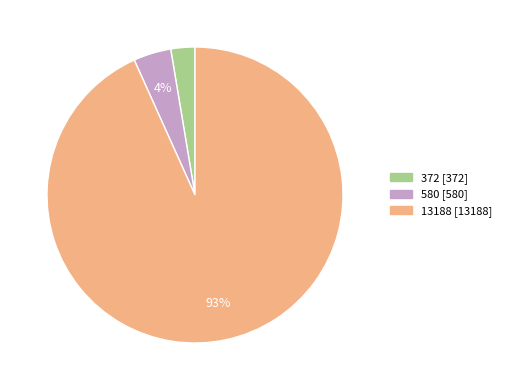

Count the number of slices in the pie.

3